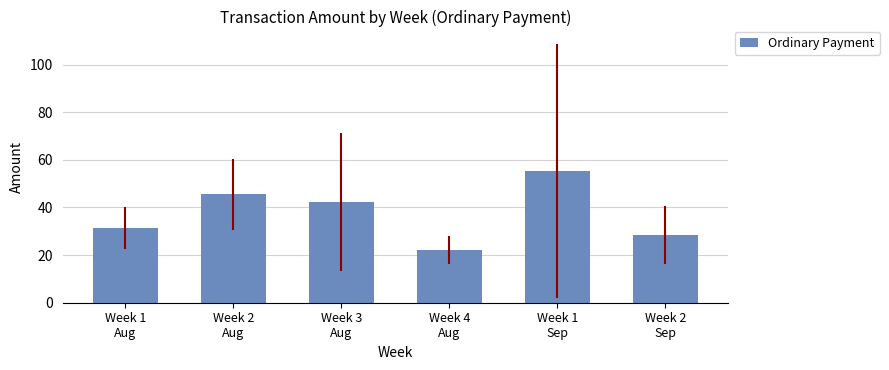

What is the average value?

37.5